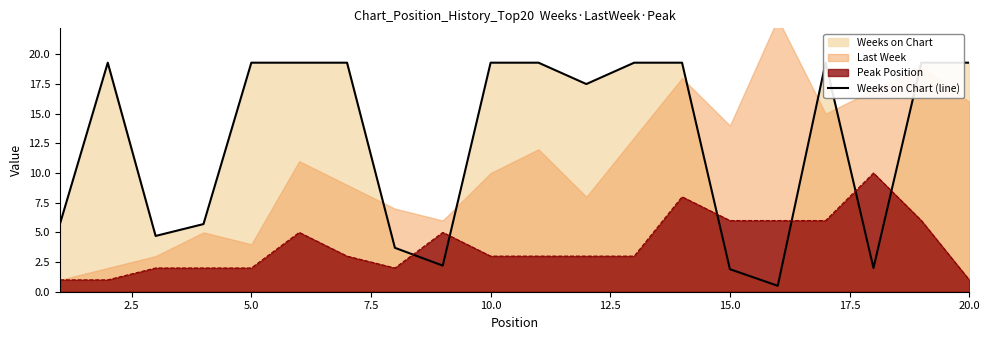

What is the minimum value shown in the chart?

0.5